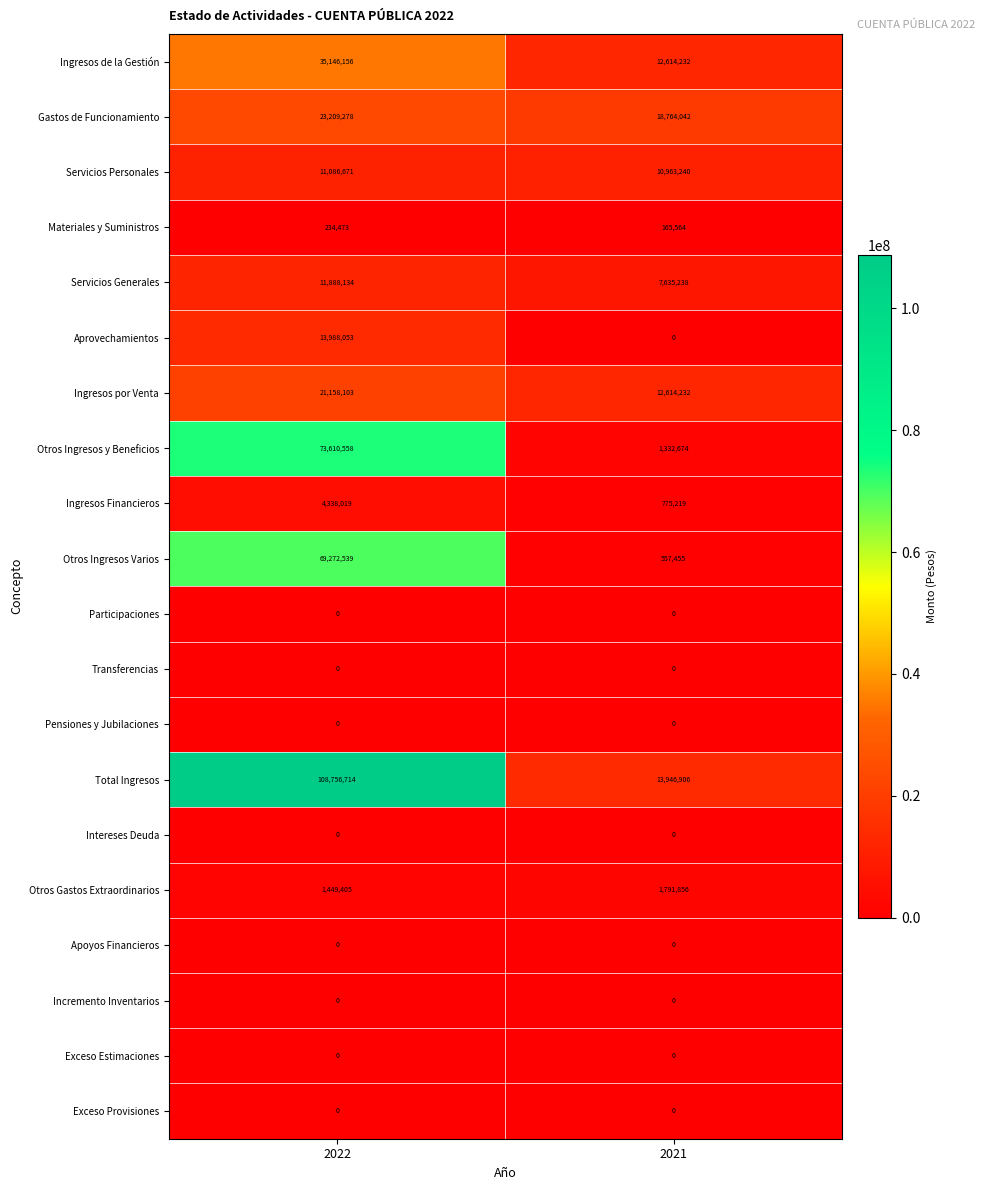

What is the sum of all Otros Ingresos Varios values?

69829994